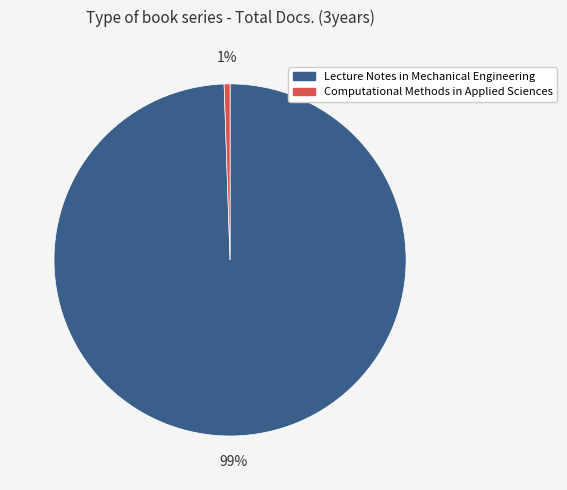

Combined, do Lecture Notes in Mechanical Engineering and Computational Methods in Applied Sciences account for over 50%?

Yes